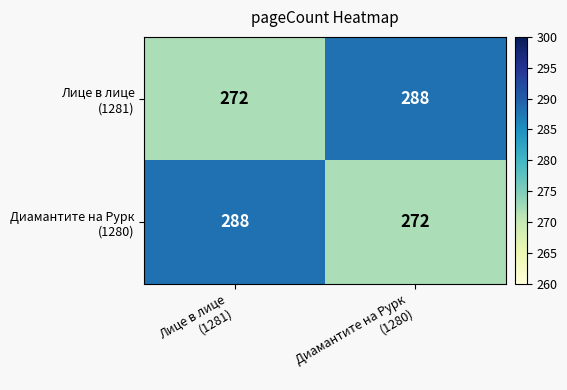

What is the maximum value shown in the chart?

288